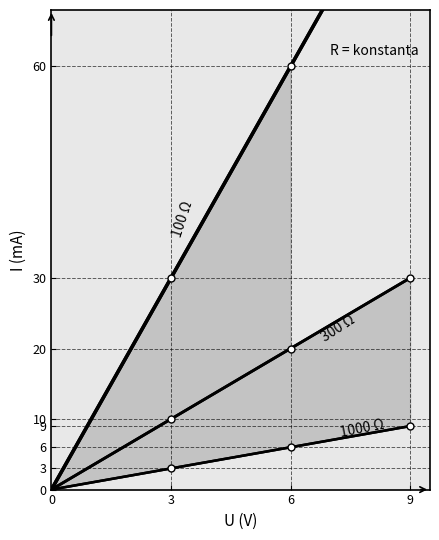

What is the difference between the maximum and minimum values in the 1000 Ω series?

9